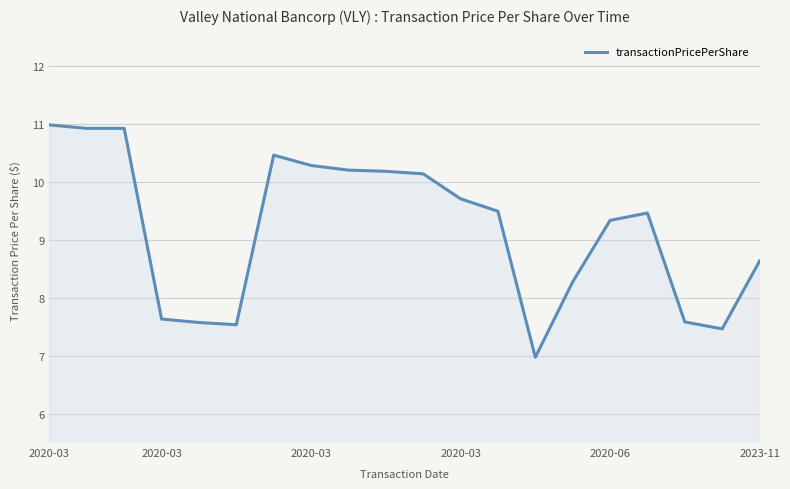

What is the difference between the maximum and minimum values?

4.0